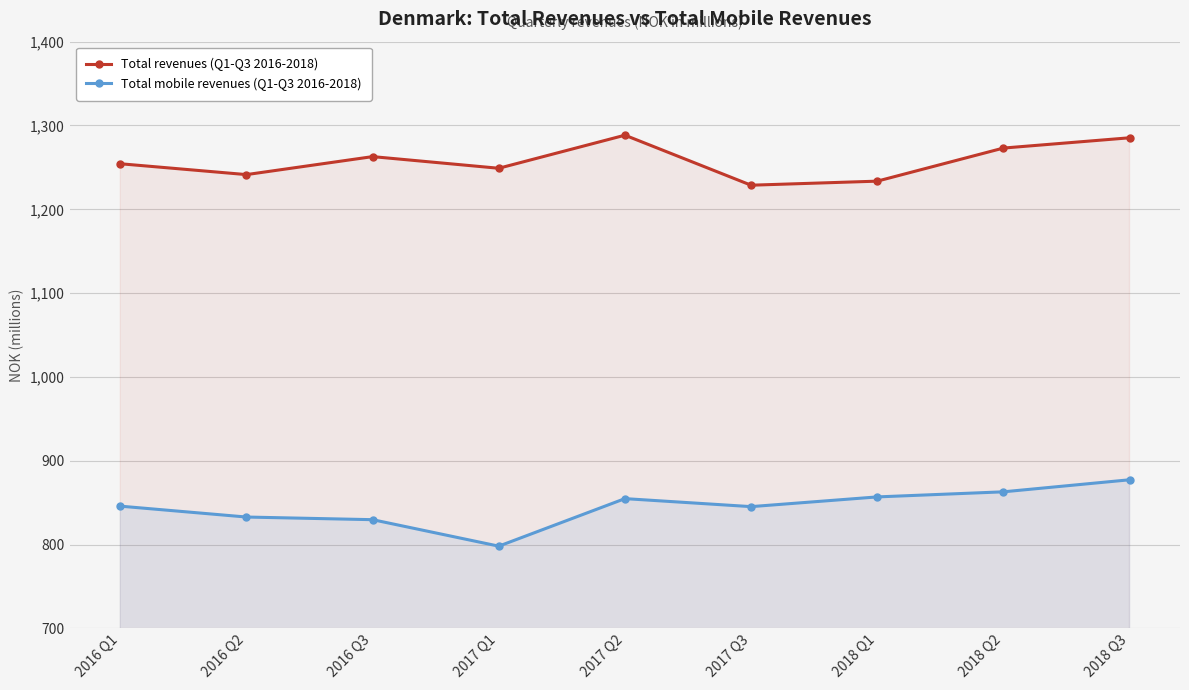

Reading left to right, transcribe all the data shown in this chart.

Total revenues (Q1-Q3 2016-2018): 2016 Q1=1254.3	2016 Q2=1241.4	2016 Q3=1262.9	2017 Q1=1249.0	2017 Q2=1288.4	2017 Q3=1228.7	2018 Q1=1233.6	2018 Q2=1273.1	2018 Q3=1285.3
Total mobile revenues (Q1-Q3 2016-2018): 2016 Q1=845.8	2016 Q2=832.8	2016 Q3=829.7	2017 Q1=798.1	2017 Q2=854.8	2017 Q3=845.3	2018 Q1=856.9	2018 Q2=862.9	2018 Q3=877.3